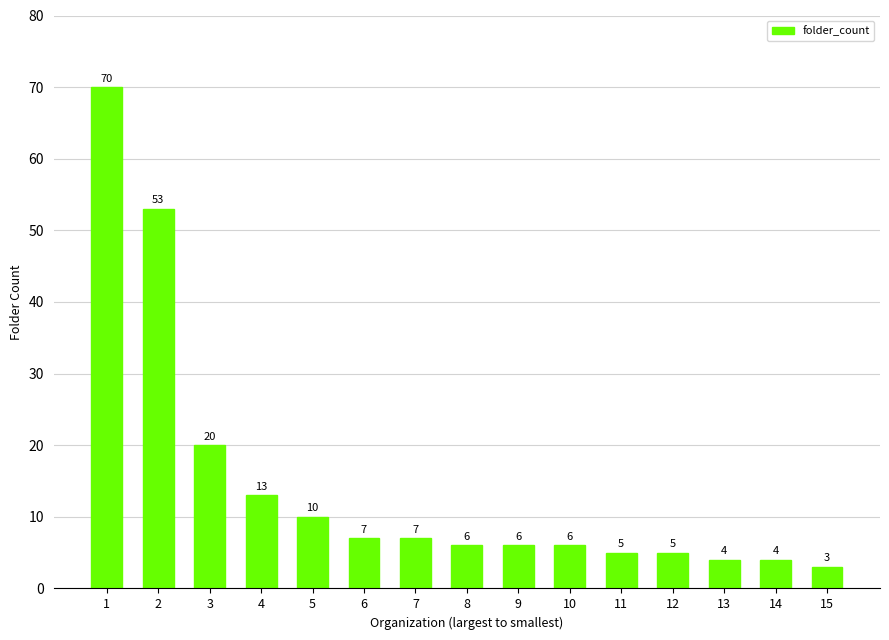

What is the average value?

15